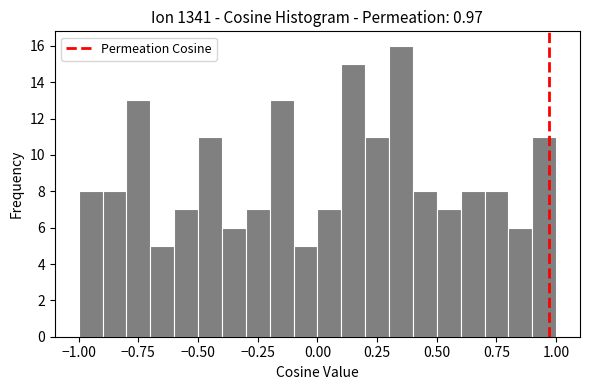

Around what value on the x-axis is the tallest bar? Give the approximate position of its centre, as read against the axis.

0.35